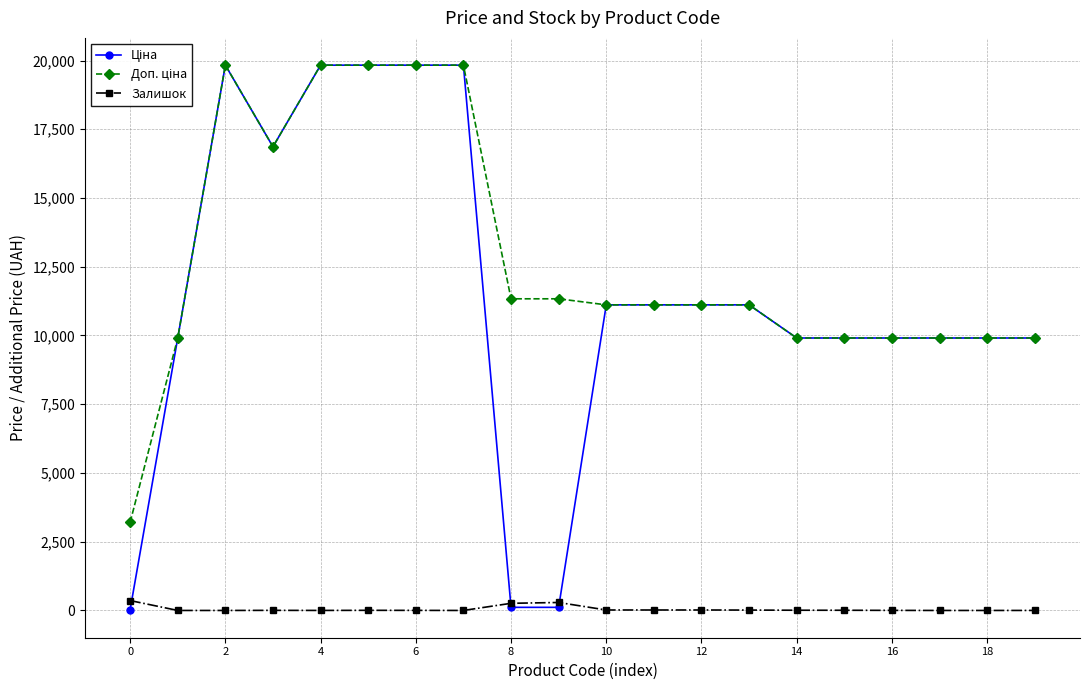

What is the sum of all Залишок values?

1007.0